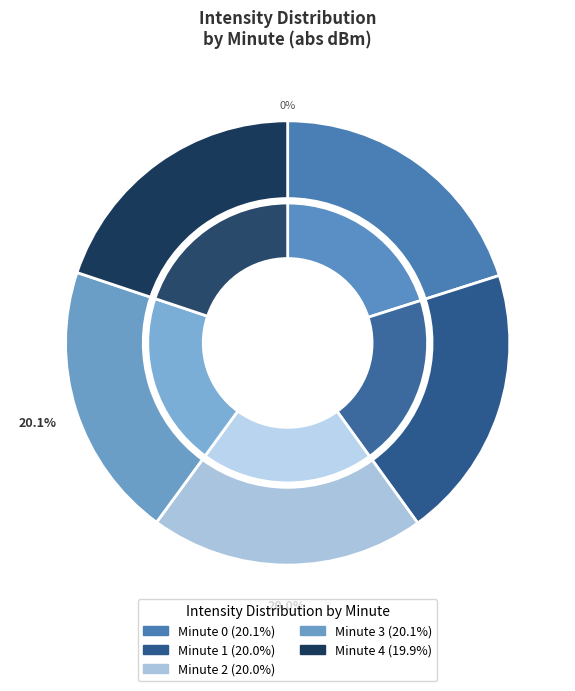

Is the sum of Minute 2 and Minute 4 greater than half?

No